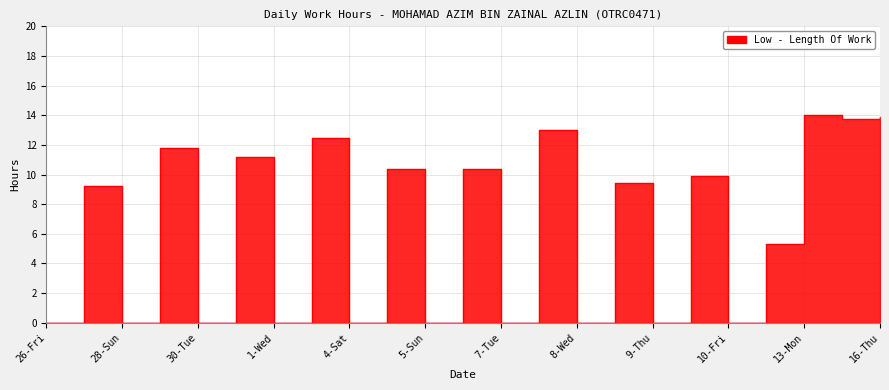

Reading left to right, extract all data points from this chart.

0.0	9.2	0.0	11.8	0.0	11.2	0.0	12.4	0.0	10.4	0.0	10.3	0.0	13.0	0.0	9.4	0.0	9.9	0.0	5.3	14.0	13.7	13.9